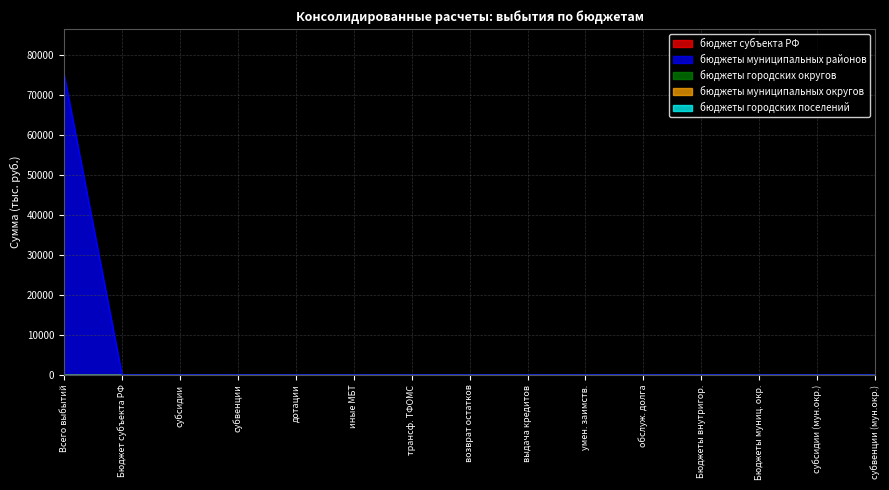

Reading left to right, what are all the values shown in this chart?

бюджет субъекта РФ: 0.0	0.0	0.0	0.0	0.0	0.0	0.0	0.0	0.0	0.0	0.0	0.0	0.0	0.0	0.0
бюджеты муниципальных районов: 75258.3	0.0	0.0	0.0	0.0	0.0	0.0	0.0	0.0	0.0	0.0	0.0	0.0	0.0	0.0
бюджеты городских округов: 0.0	0.0	0.0	0.0	0.0	0.0	0.0	0.0	0.0	0.0	0.0	0.0	0.0	0.0	0.0
бюджеты муниципальных округов: 0.0	0.0	0.0	0.0	0.0	0.0	0.0	0.0	0.0	0.0	0.0	0.0	0.0	0.0	0.0
бюджеты городских поселений: 0.0	0.0	0.0	0.0	0.0	0.0	0.0	0.0	0.0	0.0	0.0	0.0	0.0	0.0	0.0